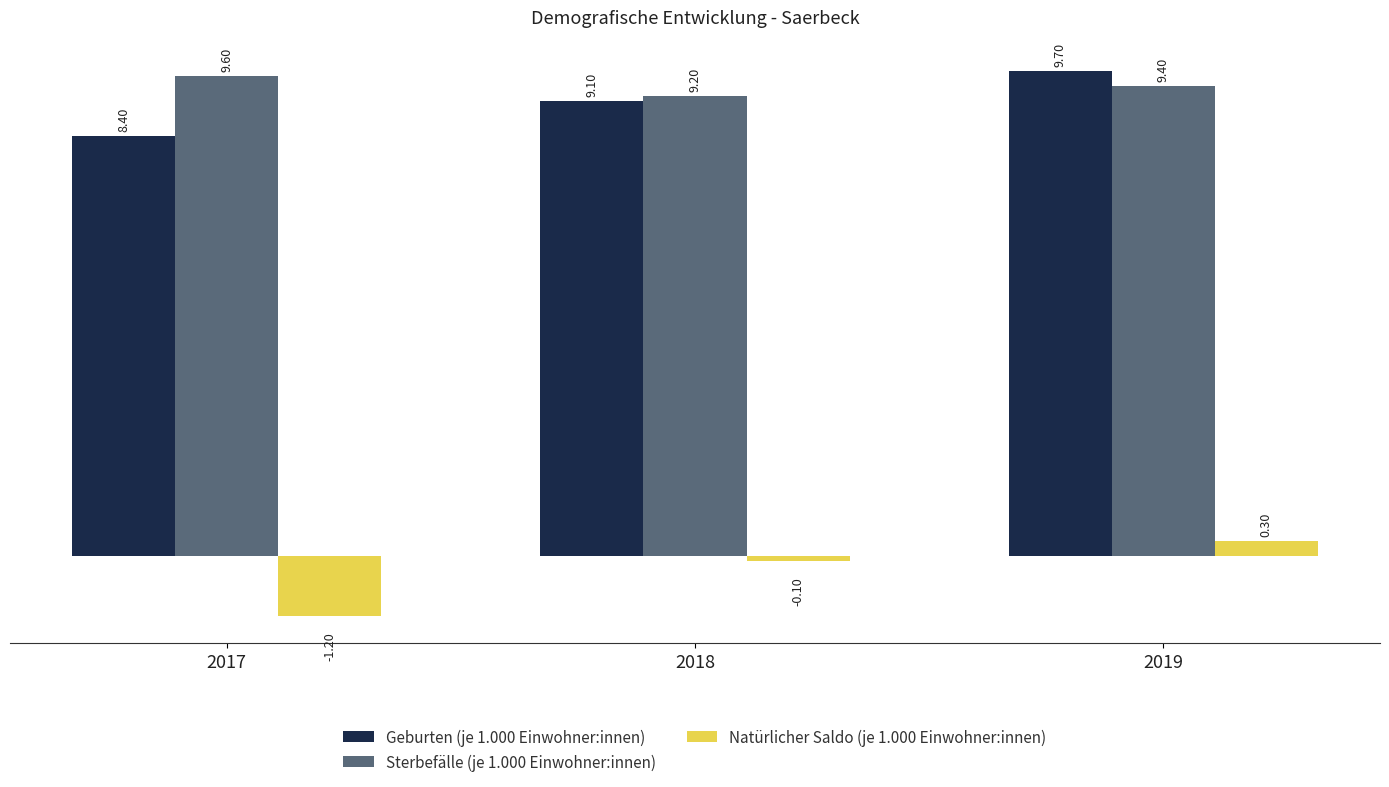

What are all the series names shown in the legend?

Geburten (je 1.000 Einwohner:innen), Sterbefälle (je 1.000 Einwohner:innen), Natürlicher Saldo (je 1.000 Einwohner:innen)